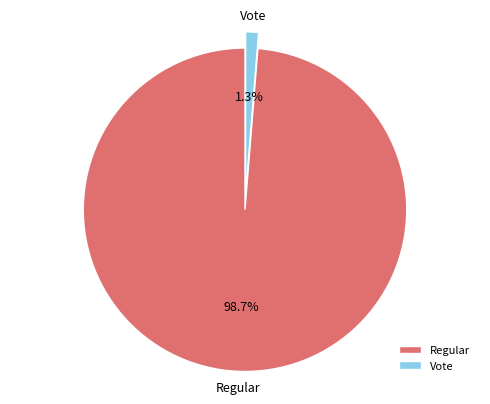

True or false: Regular accounts for 99% of the total.

True